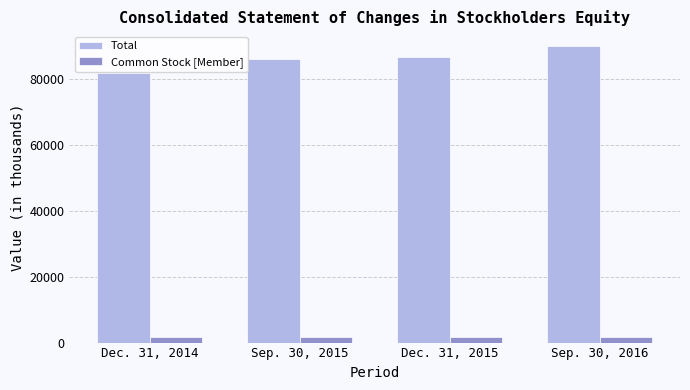

Which label corresponds to the largest value in the chart?

Sep. 30, 2016